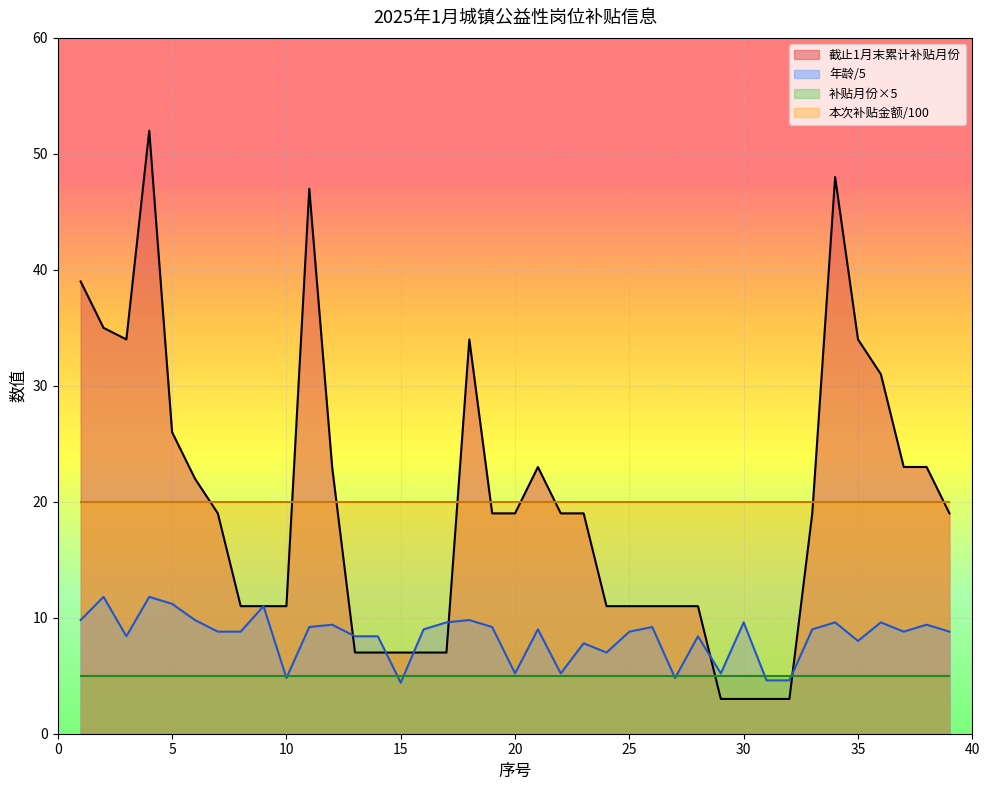

Which series has the largest range (max minus min)?

截止1月末累计补贴月份